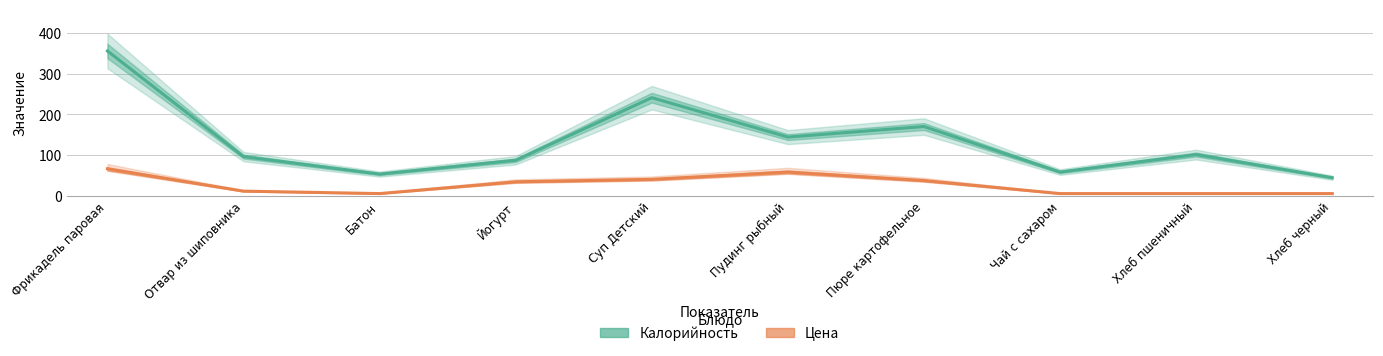

Which series has the largest total across all categories?

Калорийность